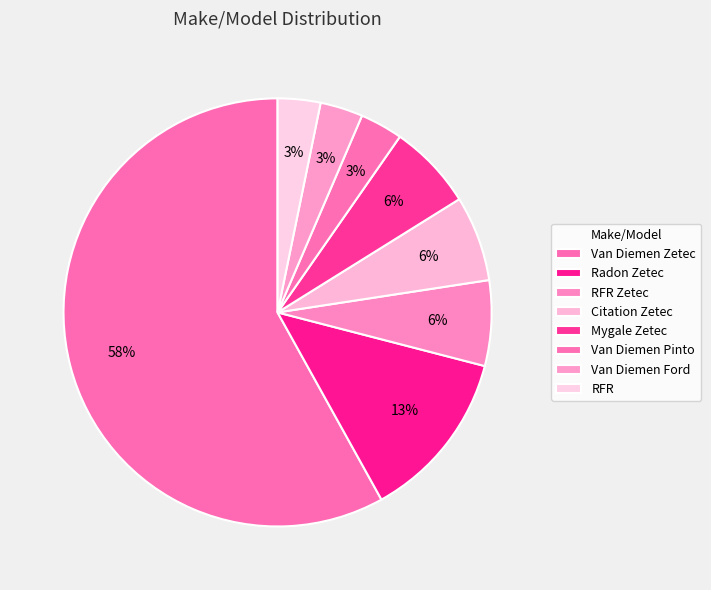

Is RFR Zetec the majority of the pie?

No